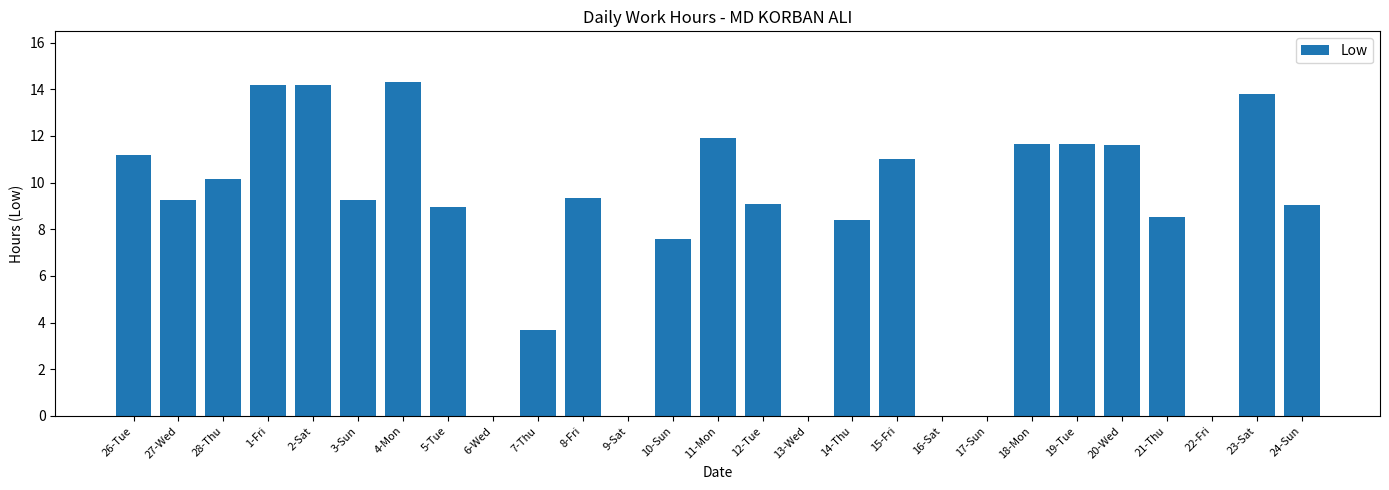

Approximately how many times larger is the value at 15-Fri compared to 26-Tue?

1.0